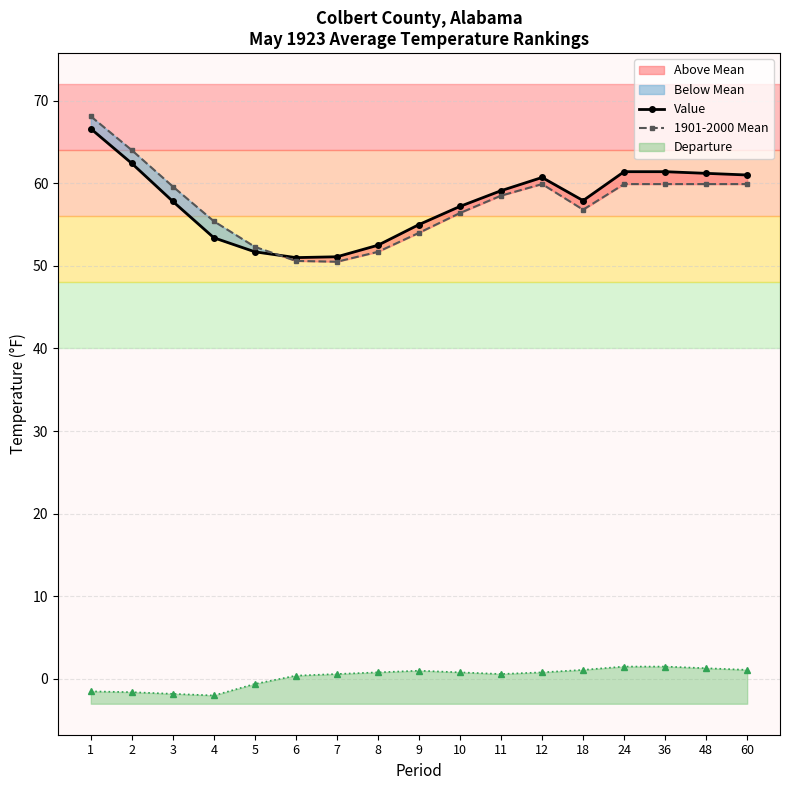

Count the number of categories in the chart.

17